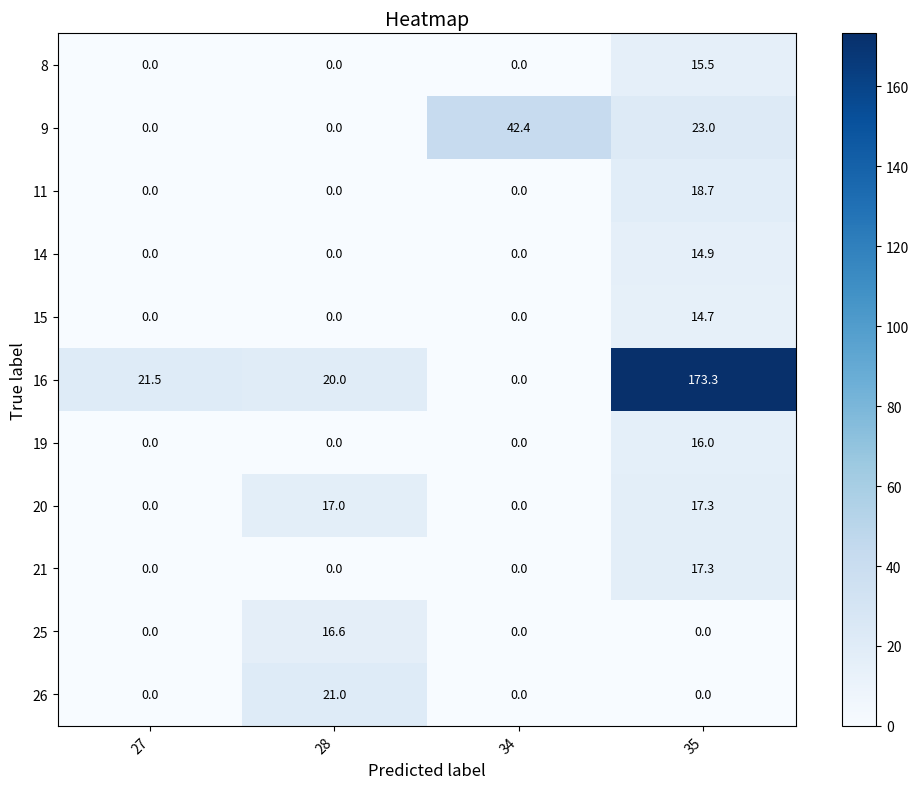

How many values in the 9 series are below 23?

2